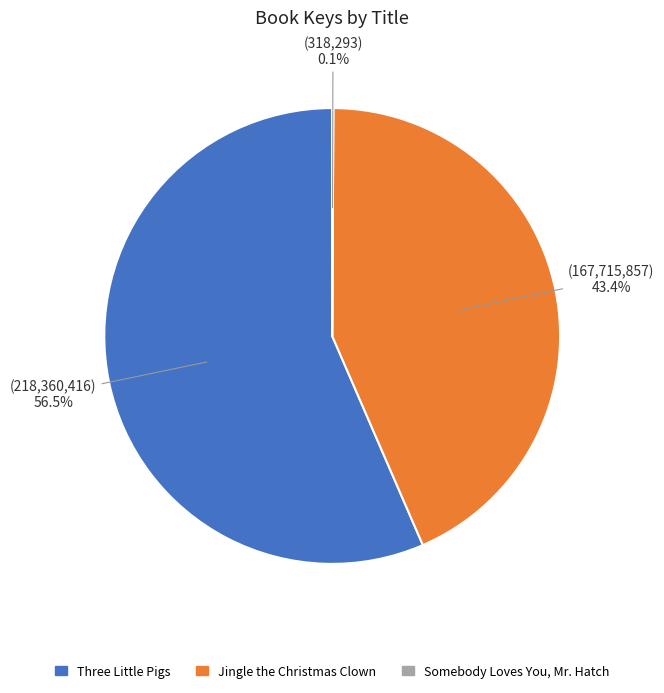

Is it true that Jingle the Christmas Clown is 48% of the pie?

False